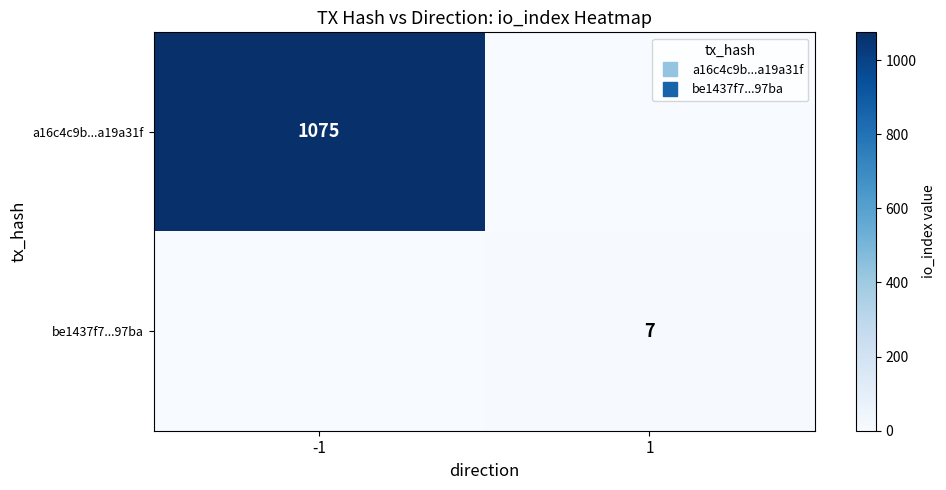

What is the difference between the maximum and minimum values in the a16c4c9b...a19a31f series?

1075